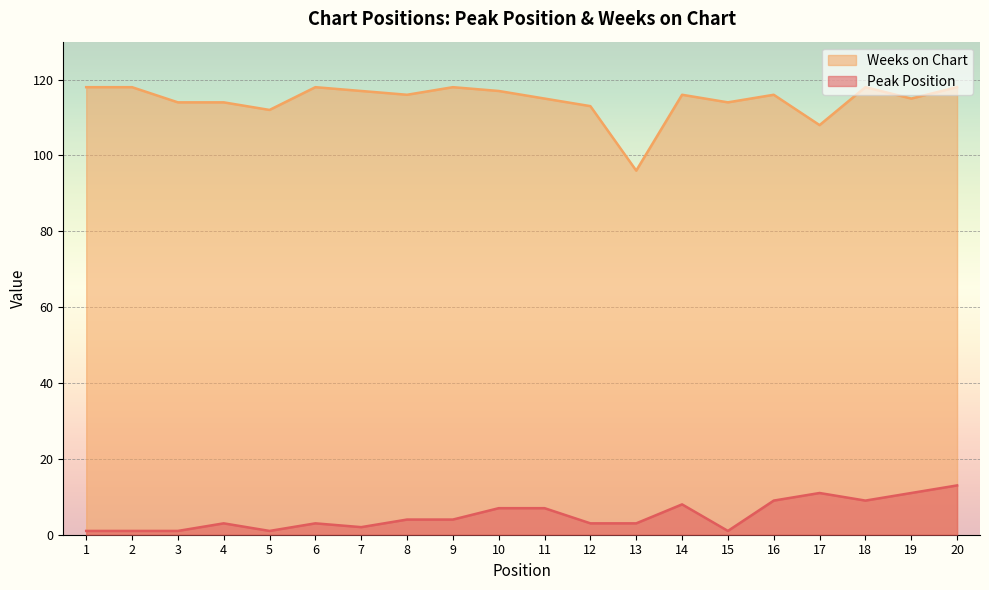

How many data points in Weeks on Chart are less than 116?

9